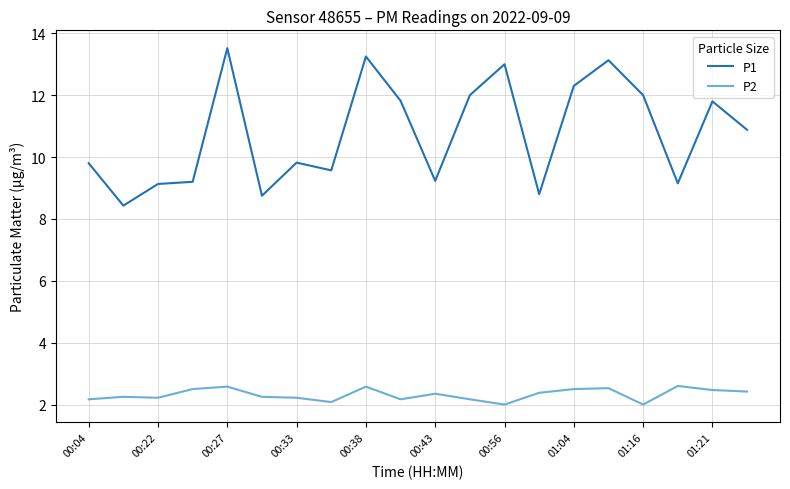

Which series has the largest total across all categories?

P1